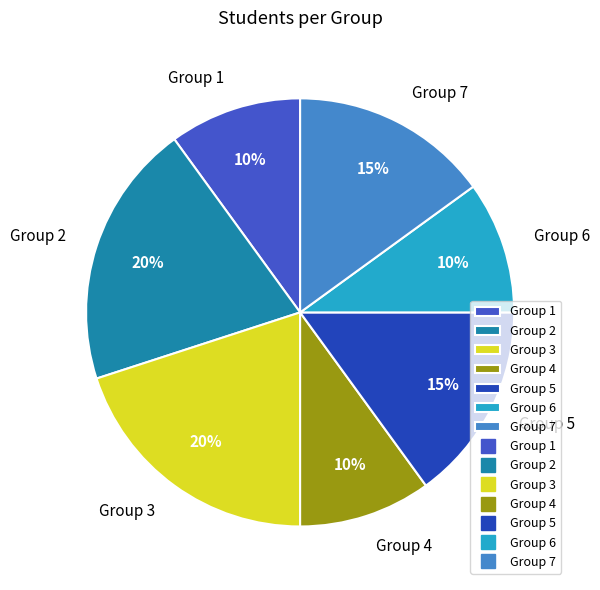

Between Group 7 and Group 3, which is larger?

Group 3